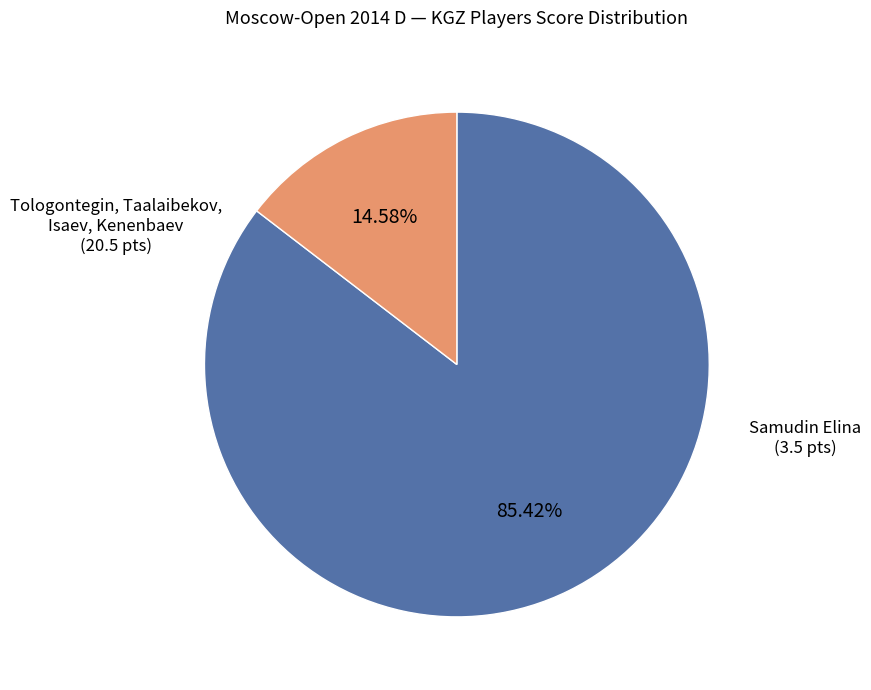

Is there any slice that represents more than half of the pie?

Yes